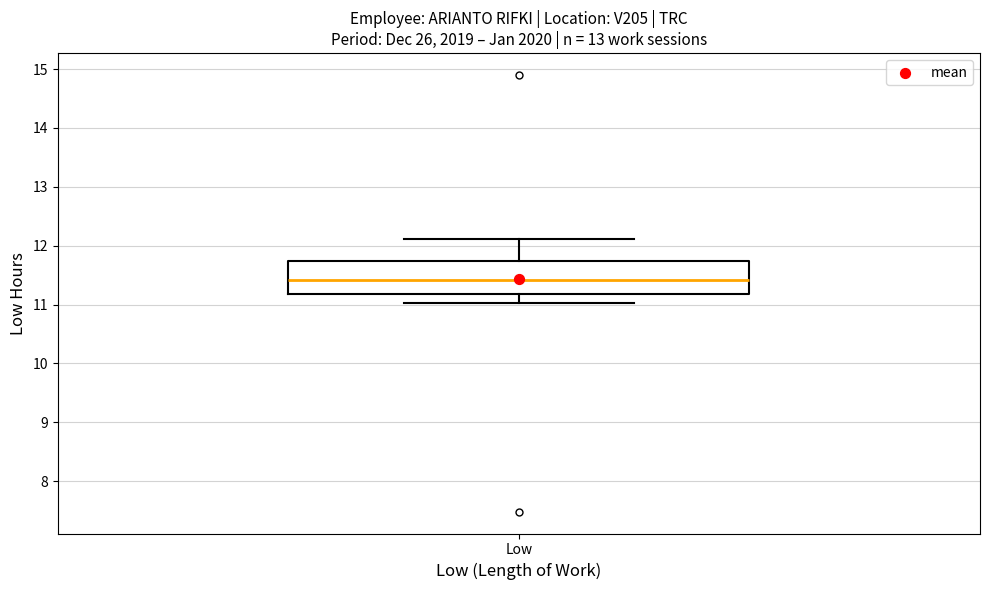

Where does the median line of the box for Low sit on the y-axis? The values are not printed on the chart, so give them approximately, as read against the axis.

11.4